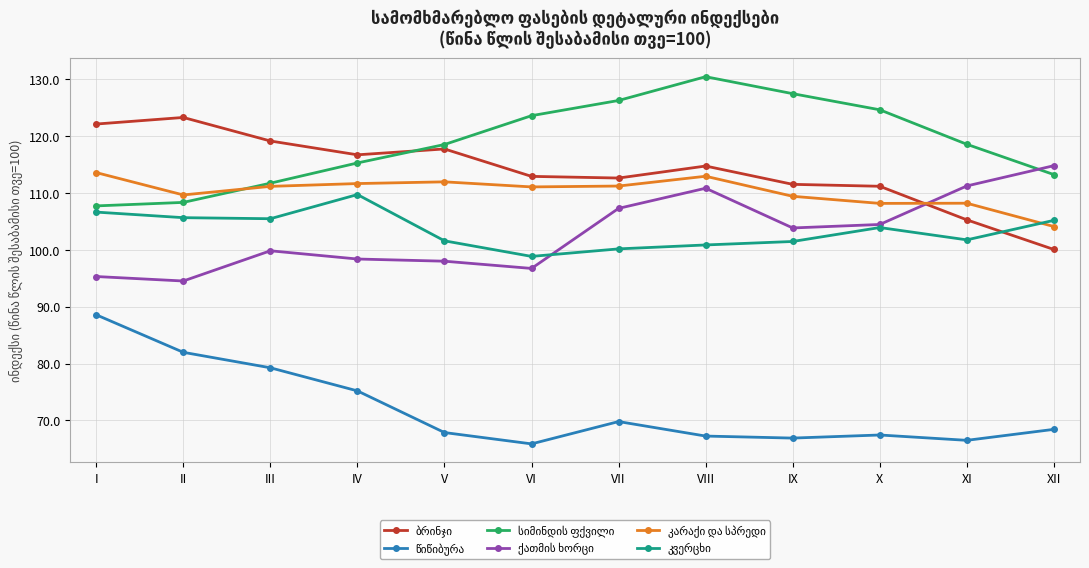

What is the total value across all series at III?

626.6